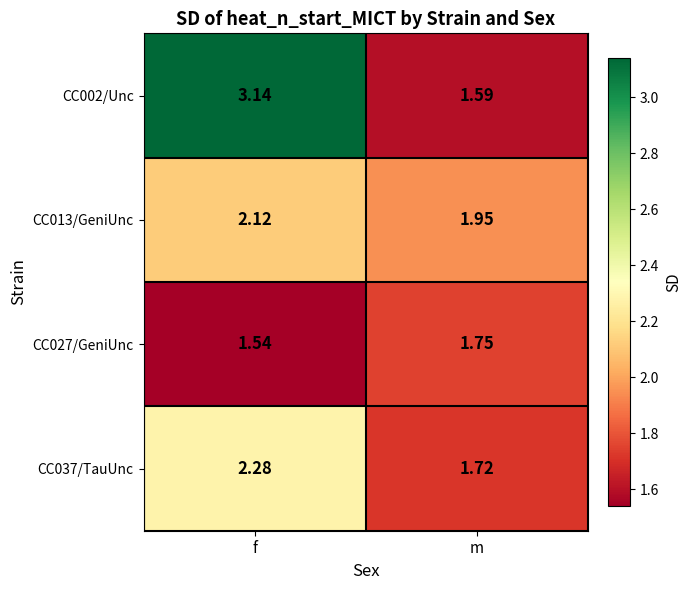

At which label does CC037/TauUnc reach its peak?

f